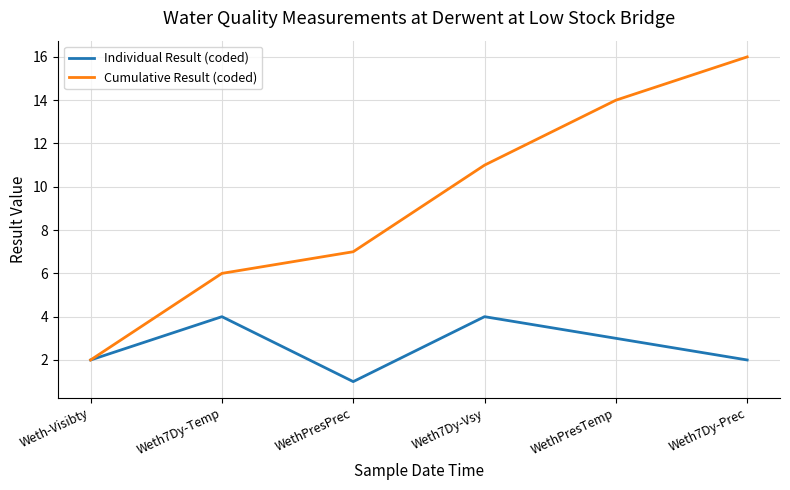

How many distinct data groups are displayed?

2